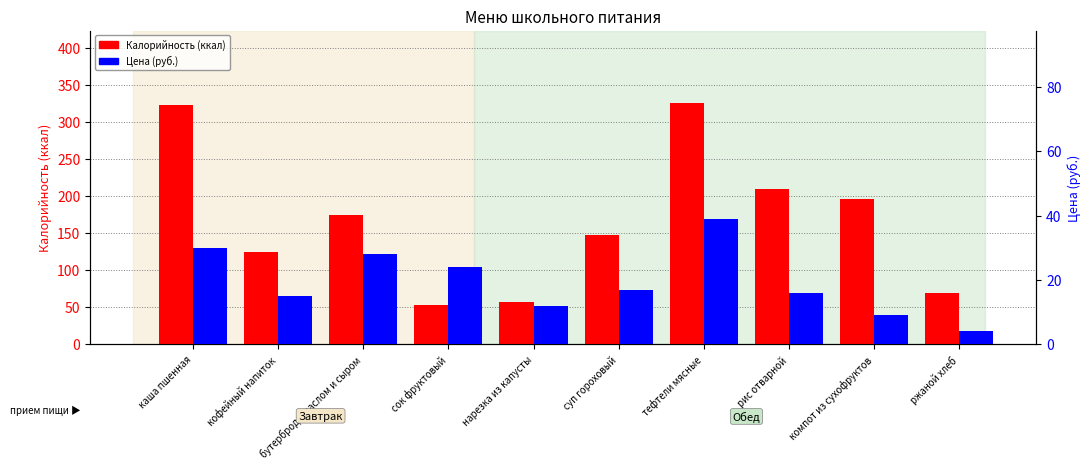

Where is Калорийность nearest to the value 189?

компот из сухофруктов